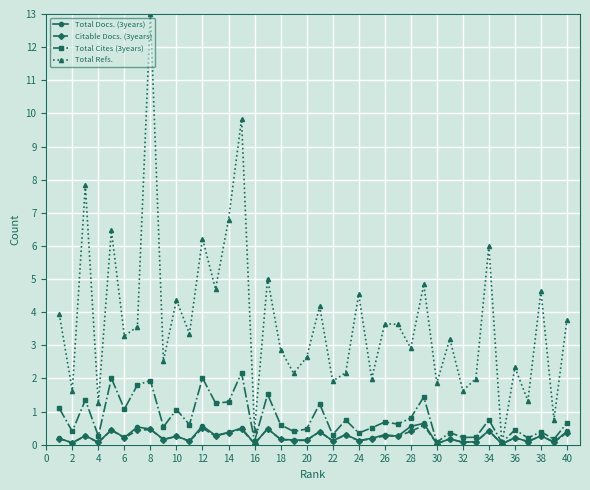

Does the chart have visible grid lines?

Yes